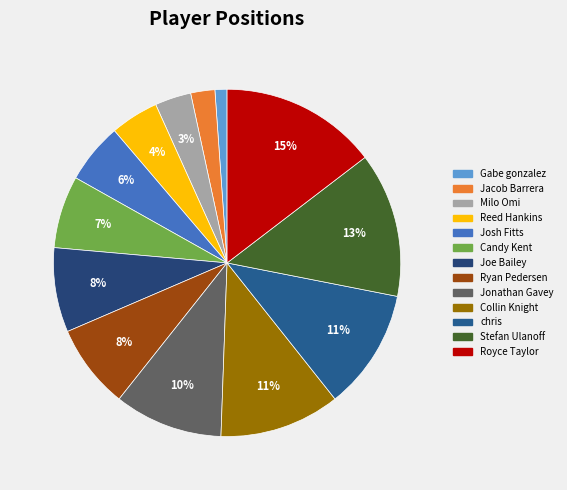

Combined, what portion of the pie is Collin Knight and Joe Bailey?

19.1%